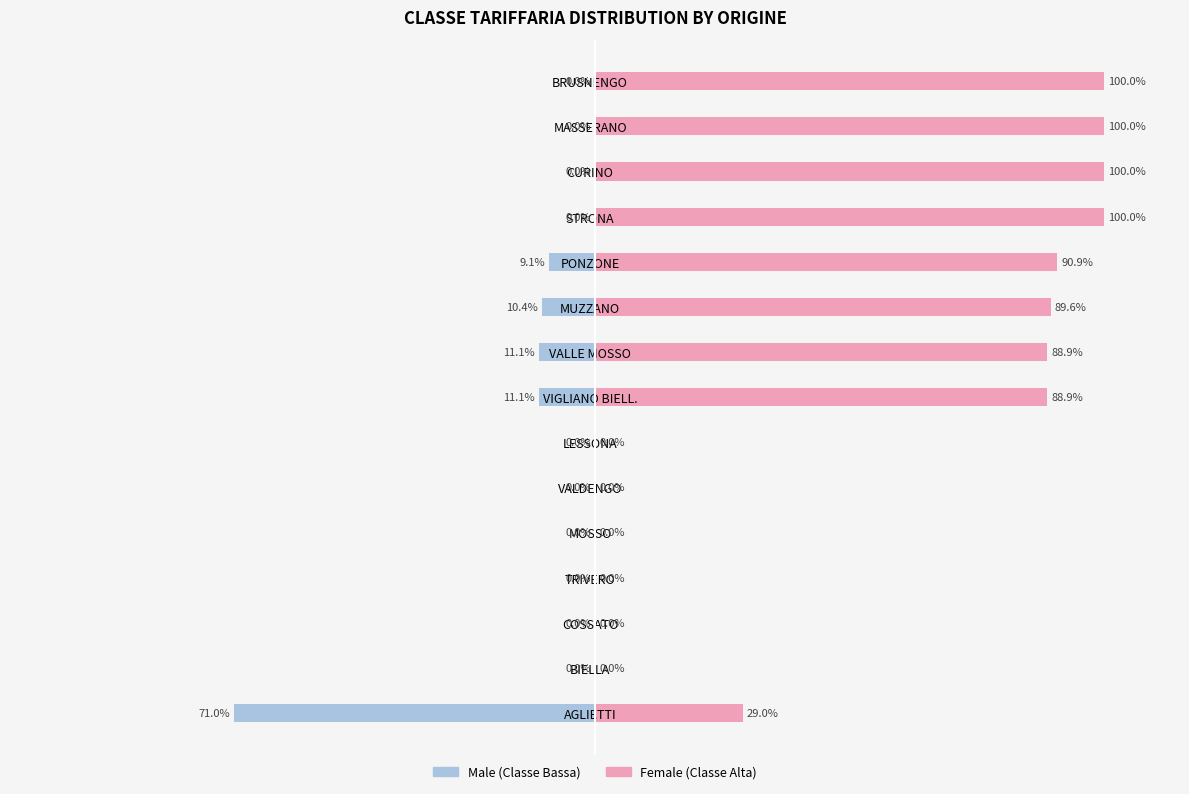

Is the value of Female at VALDENGO greater than the value of Male at PONZONE?

Yes